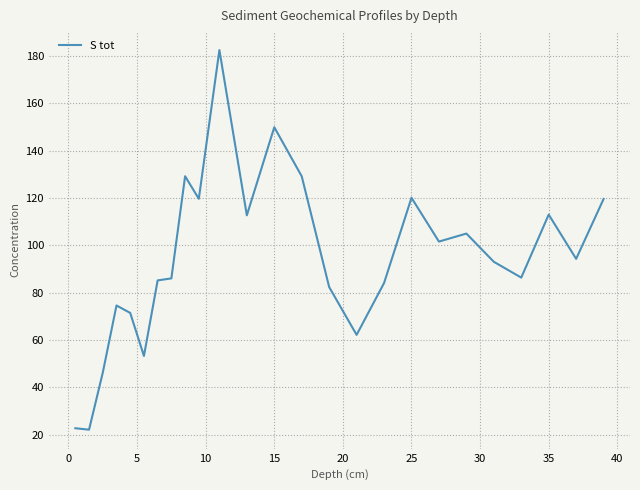

What is the sum of all values?

2345.7